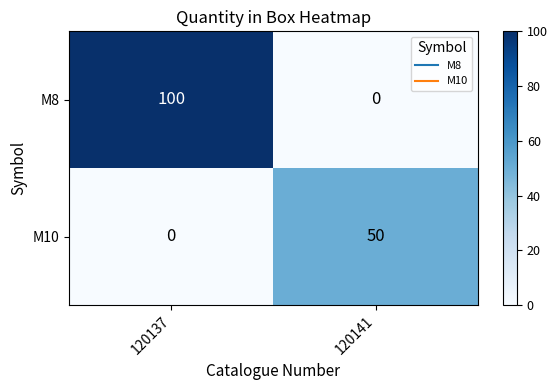

Rank the series by their maximum value, from lowest to highest.

M10, M8